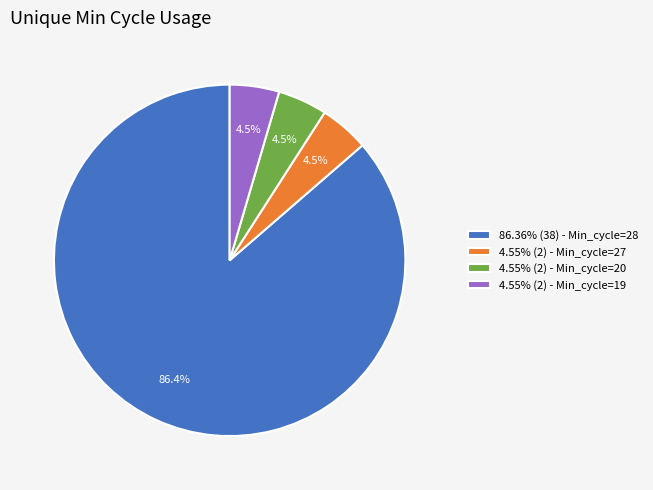

What is the ratio of the value at 4.55% (2) - Min_cycle=19 to the value at 4.55% (2) - Min_cycle=20?

1.0